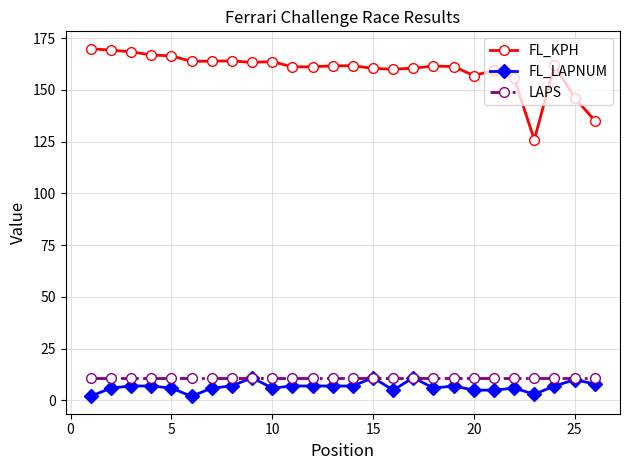

What is the difference between the second highest and minimum values in the FL_KPH series?

43.3